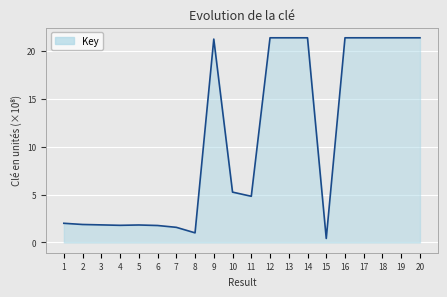

Does the chart display data point markers on the line(s)?

No